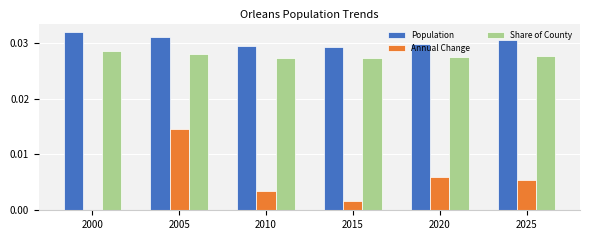

Which series has the largest total across all categories?

Population